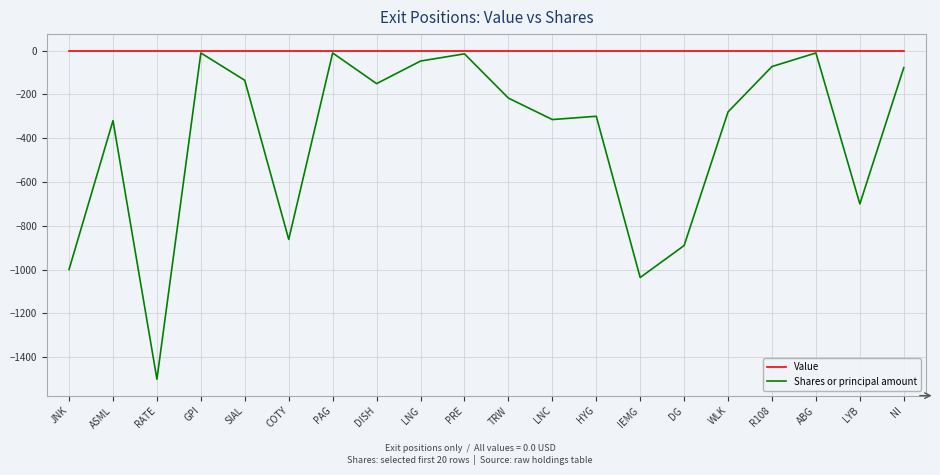

What is the difference between the highest and lowest values at HYG?

300